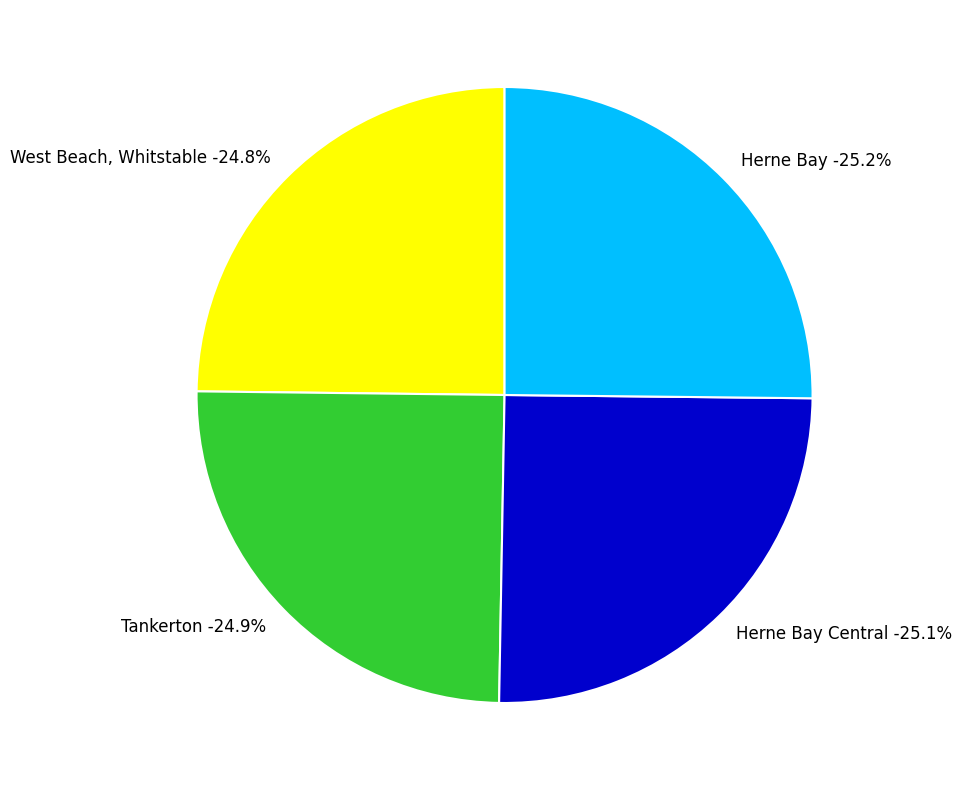

Combined, what portion of the pie is West Beach, Whitstable and Tankerton?

49.7%